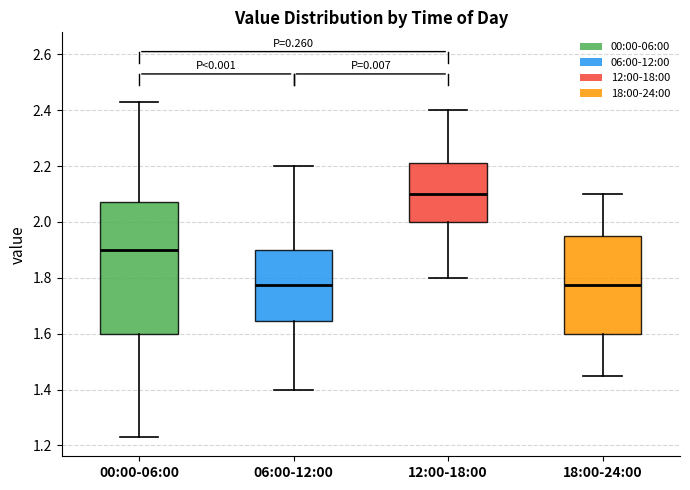

Reading left to right, transcribe this box plot: for each box, give where its median line is, the range the box spans, and where its two whiskers end, as read against the y-axis. The values are not printed on the chart, so give them approximately, as read against the axis.

00:00-06:00: median 1.90, box 1.60 to 2.08, whiskers 1.24 to 2.44
06:00-12:00: median 1.78, box 1.64 to 1.90, whiskers 1.40 to 2.20
12:00-18:00: median 2.10, box 2.00 to 2.22, whiskers 1.80 to 2.40
18:00-24:00: median 1.78, box 1.60 to 1.96, whiskers 1.46 to 2.10